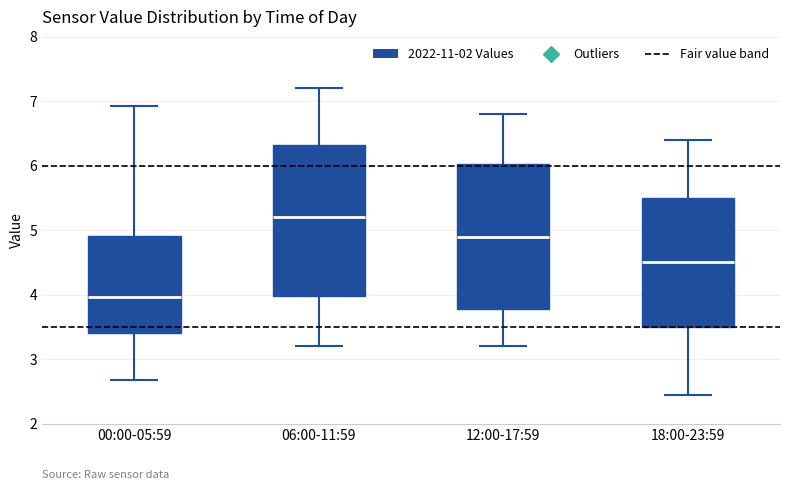

Reading left to right, read every box against the y-axis: the position of its median line, the range the box covers, and the ends of its whiskers. The values are not printed on the chart, so give them approximately, as read against the axis.

00:00-05:59: median 4.0, box 3.4 to 4.9, whiskers 2.7 to 6.9
06:00-11:59: median 5.2, box 4.0 to 6.3, whiskers 3.2 to 7.2
12:00-17:59: median 4.9, box 3.8 to 6.0, whiskers 3.2 to 6.8
18:00-23:59: median 4.5, box 3.5 to 5.5, whiskers 2.5 to 6.4